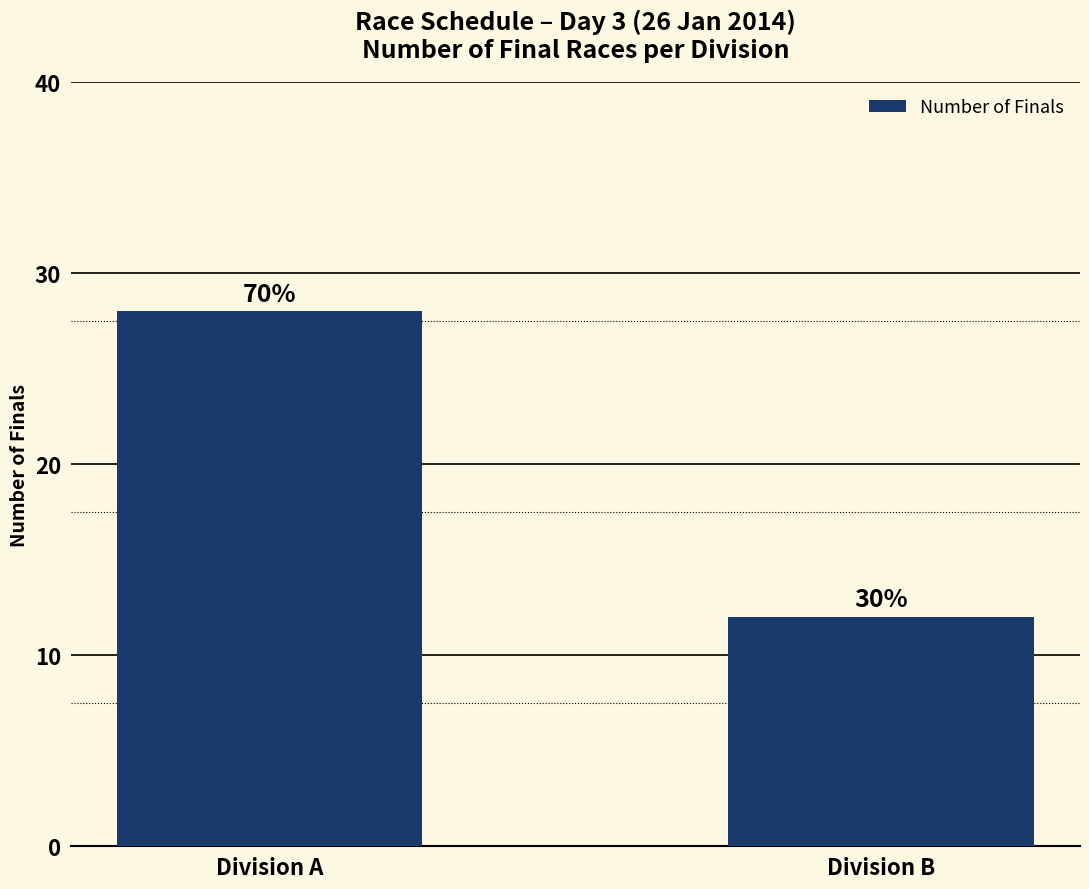

What is the average value?

20